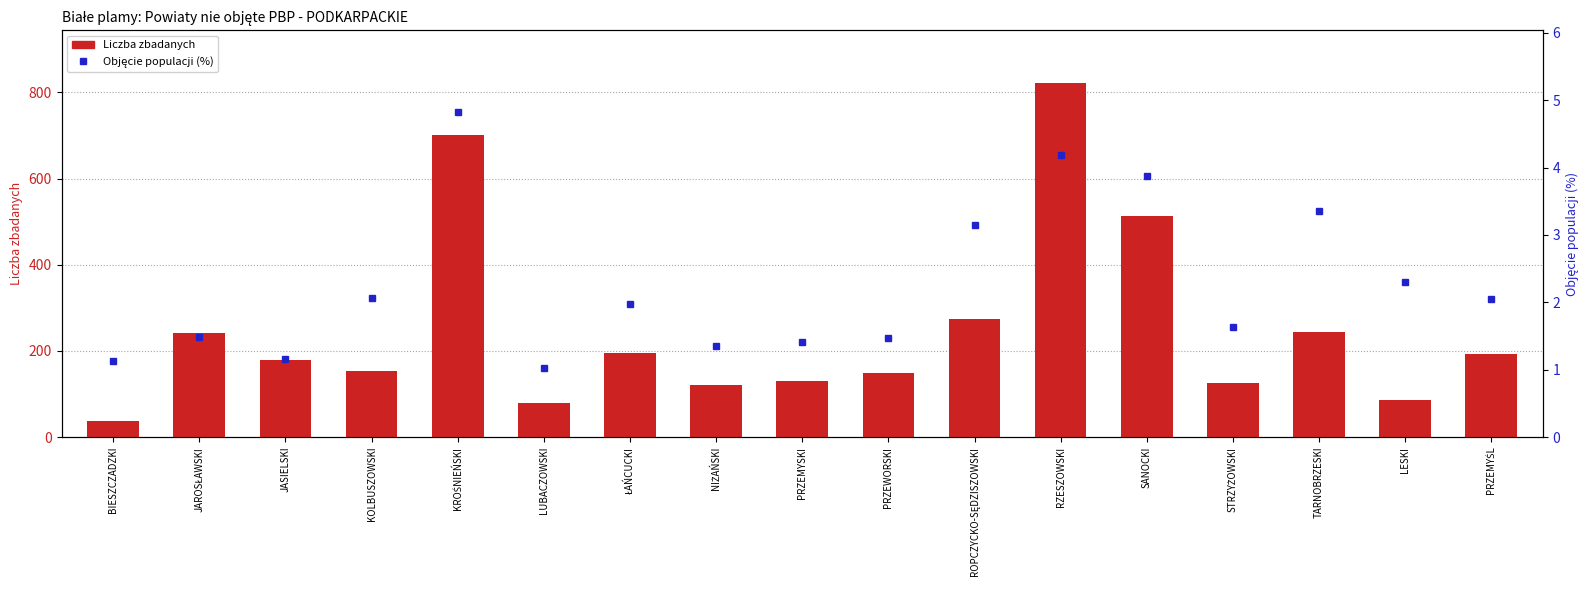

How many values in the Liczba zbadanych series are below 178?

8